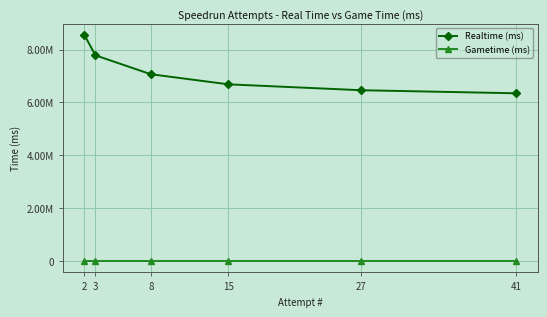

Where does the Realtime (ms) series first go above 7065822?

2